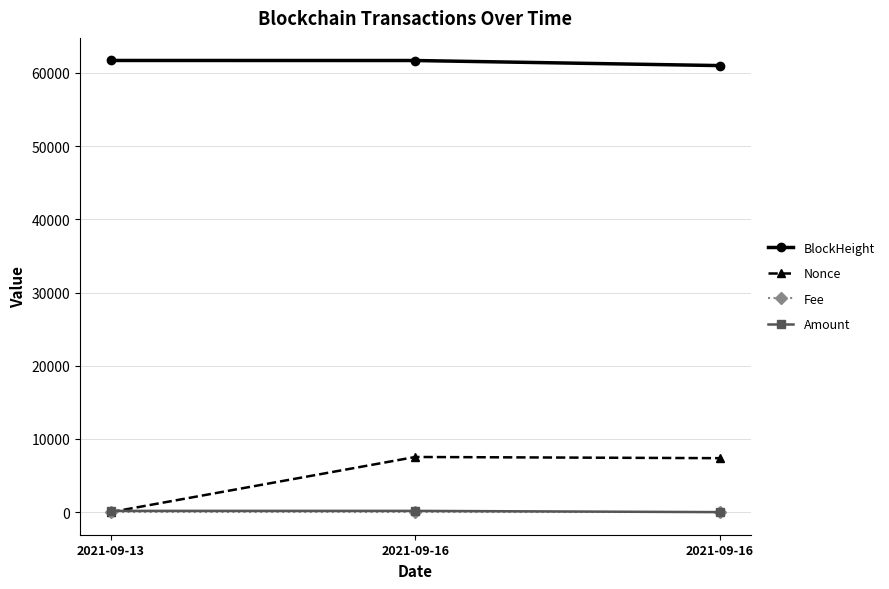

Reading left to right, list all the values displayed in this chart.

BlockHeight: 61710.0	61704.0	61010.0
Nonce: 0.0	7536.0	7374.0
Fee: 0.0	0.0	0.0
Amount: 172.7	172.0	1.7